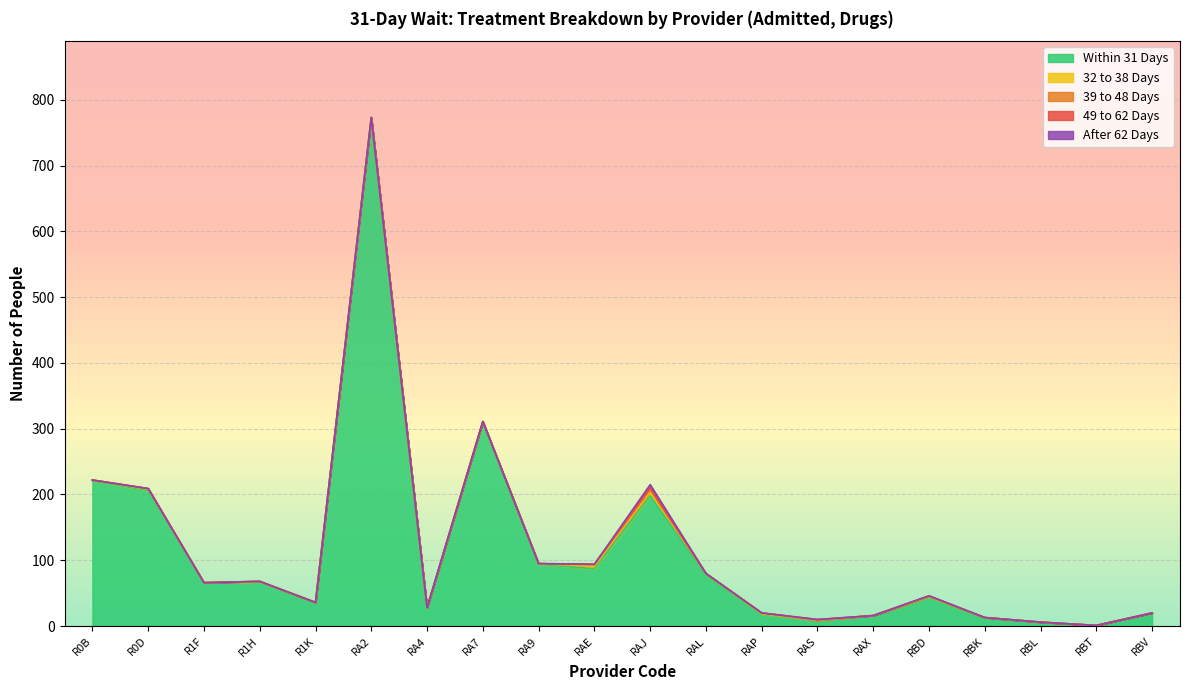

Which series has the widest spread of values?

Within 31 Days